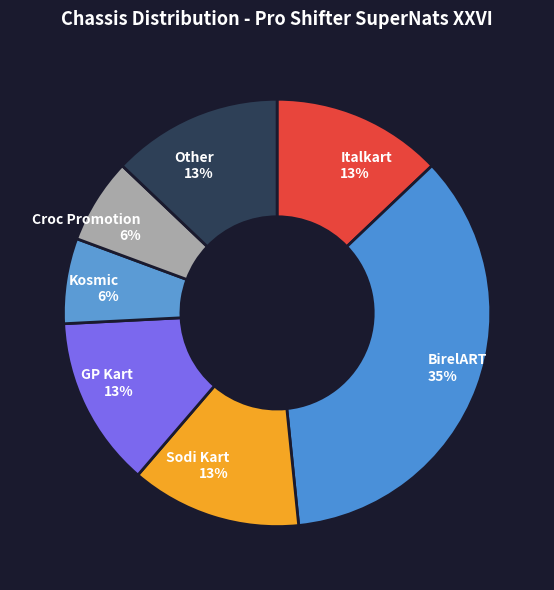

What is the largest slice in the pie chart?

BirelART